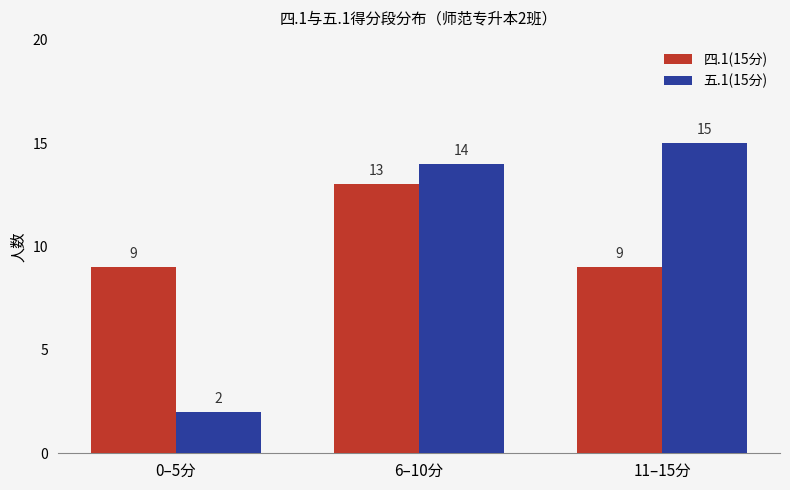

What is the label of the 1st bar from the left?

0–5分